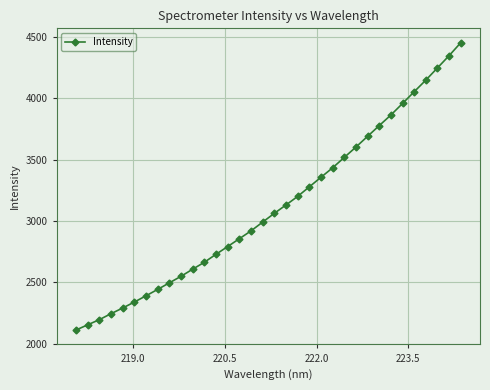

What is the value of the 19th point from the left?

3129.3